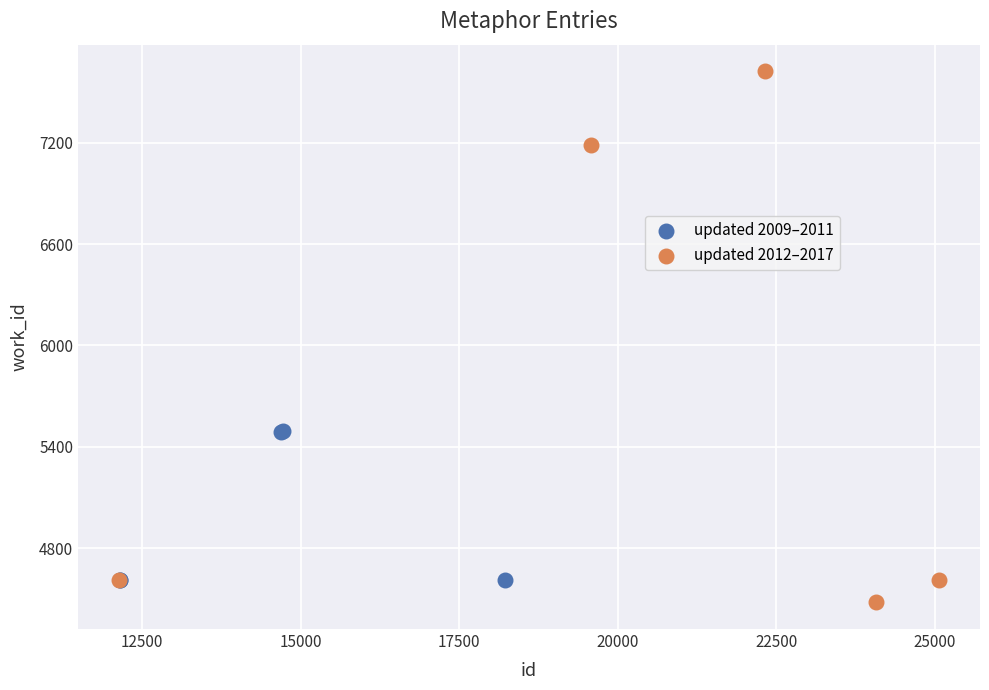

What are all the series names shown in the legend?

updated 2009–2011, updated 2012–2017